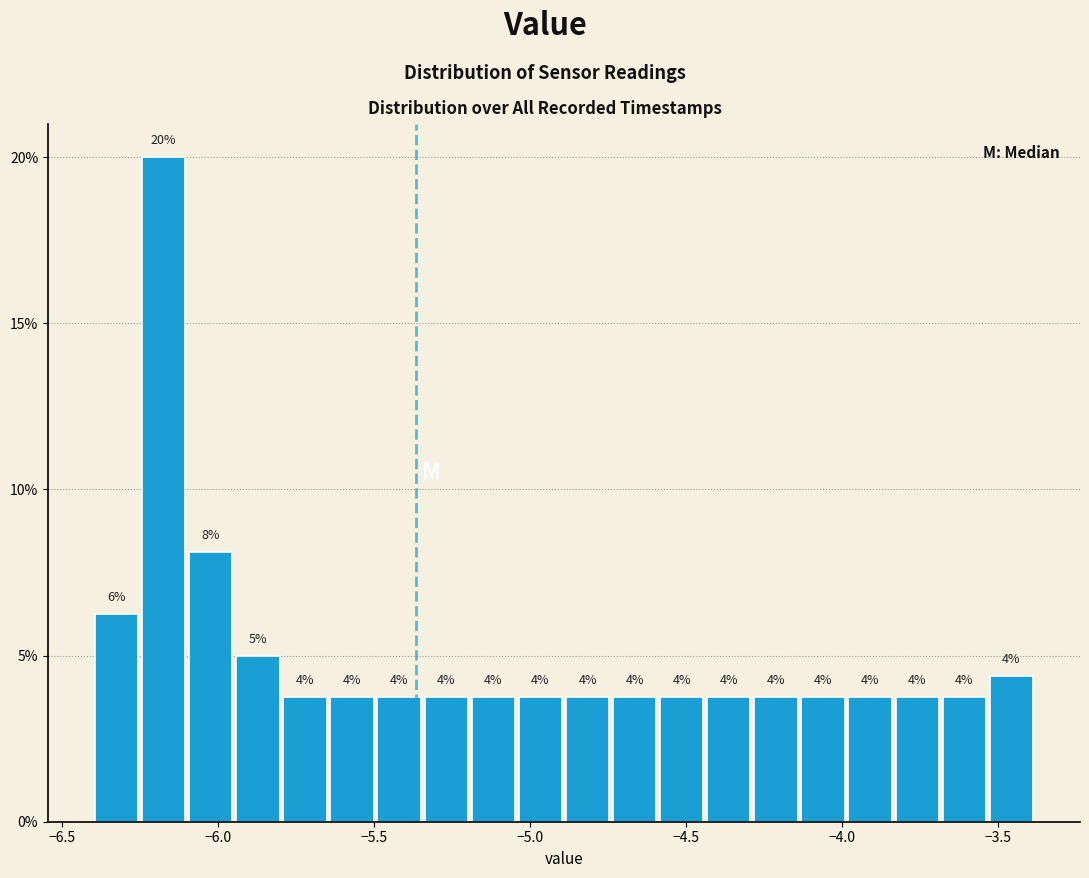

Around what value on the x-axis is the tallest bar? Give the approximate position of its centre, as read against the axis.

-6.15